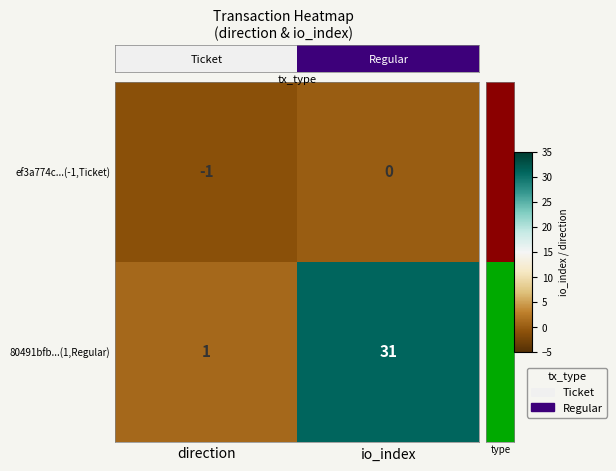

What is the difference between the highest and lowest values at direction?

2